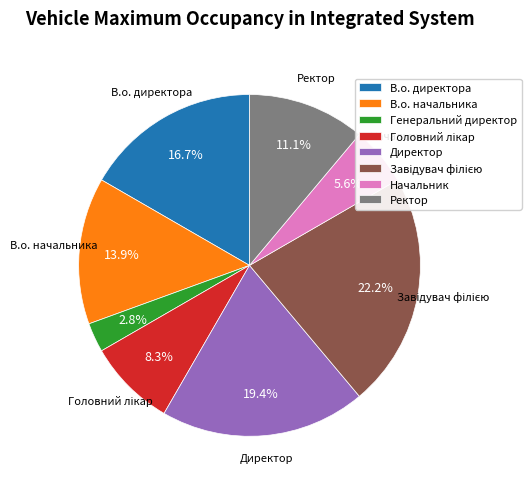

Approximately how many times larger is the value at Начальник compared to Генеральний директор?

2.0